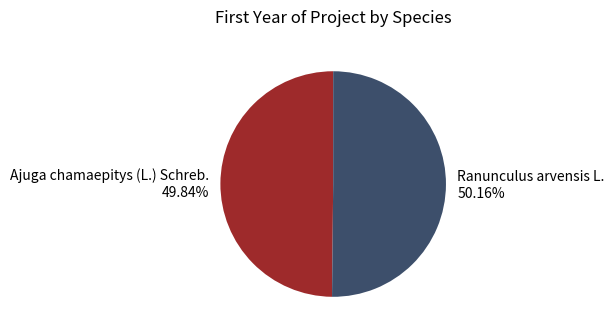

Do Ajuga chamaepitys (L.) Schreb. and Ranunculus arvensis L. together represent more than half of the pie?

Yes